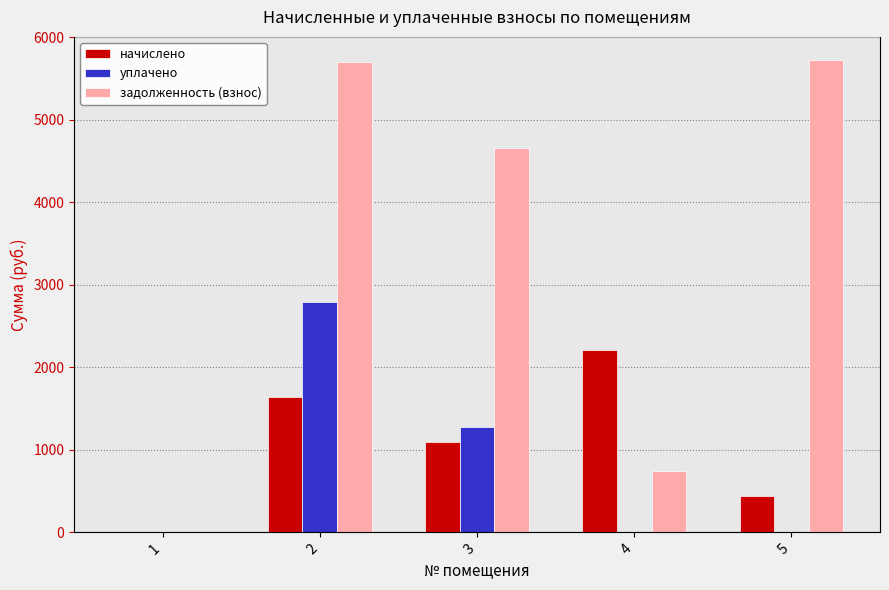

What is the total value across all series at 4?

2952.4